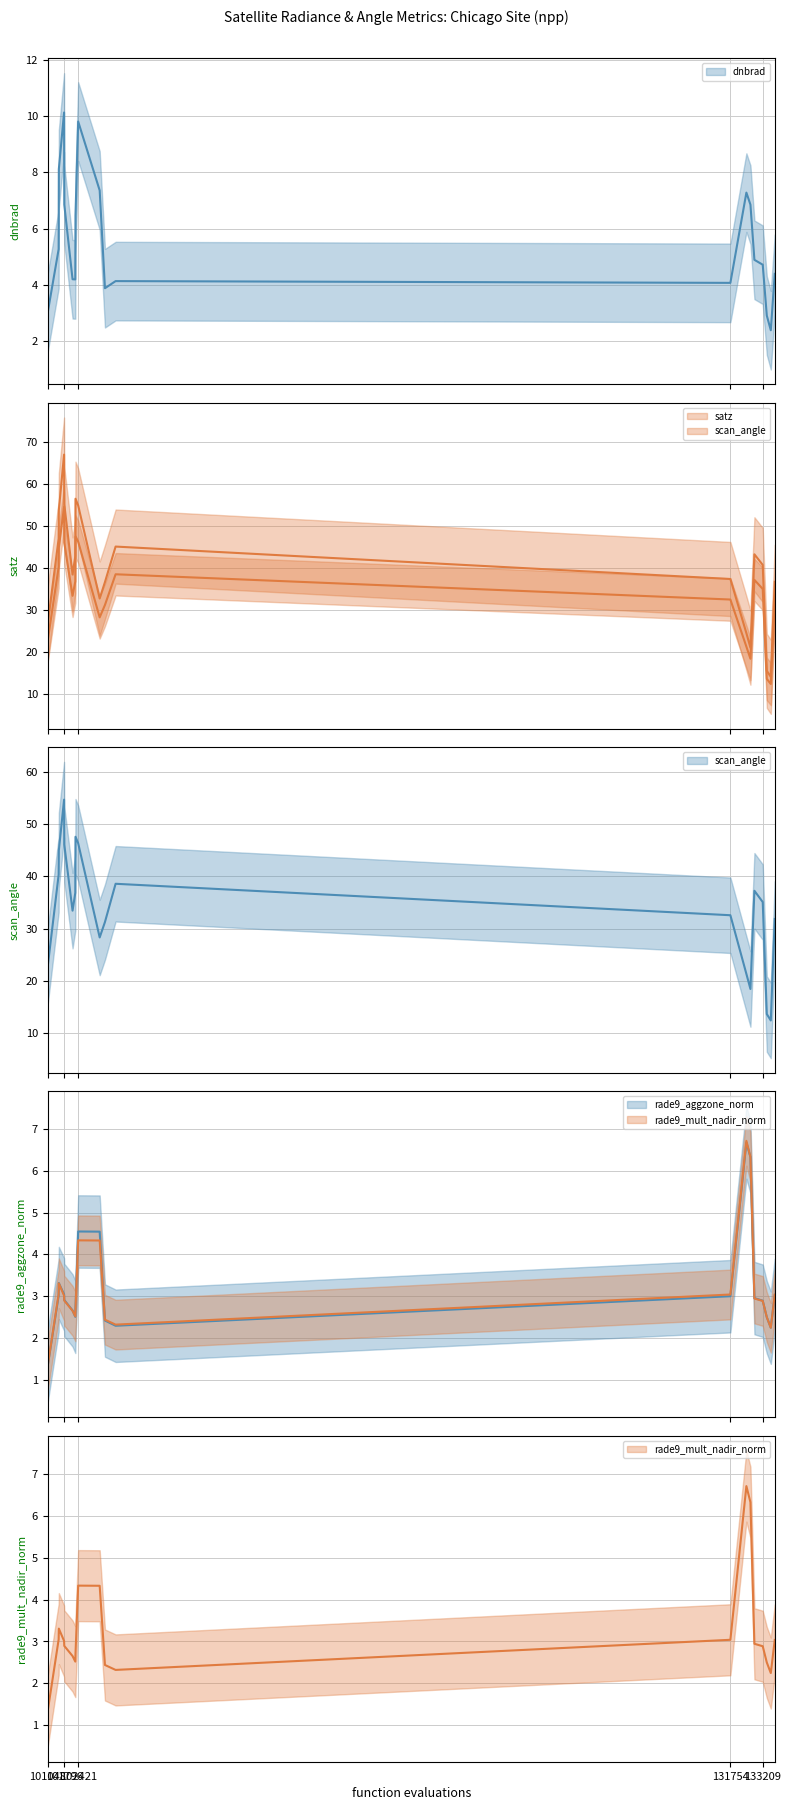

How many data points in satz are less than 40?

10